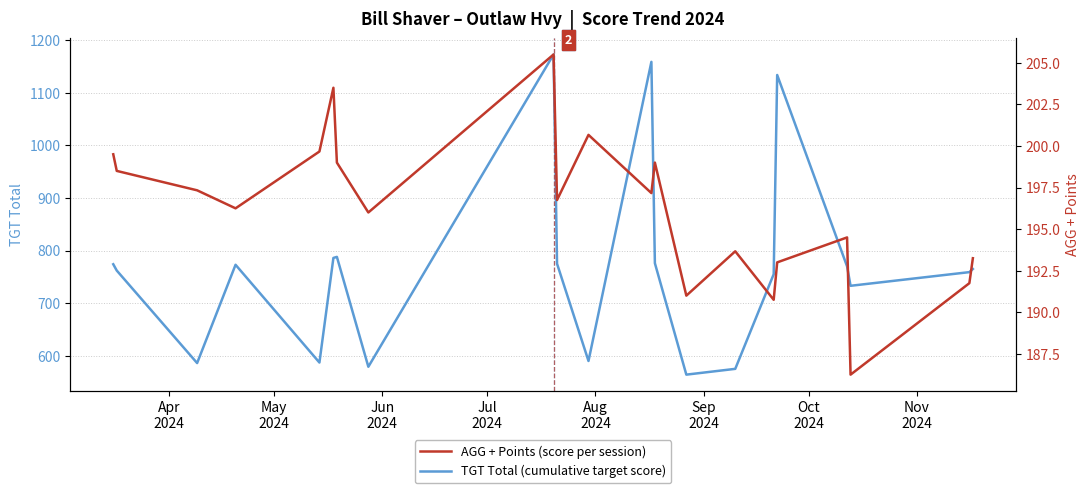

What is the maximum value shown in the chart?

1173.0